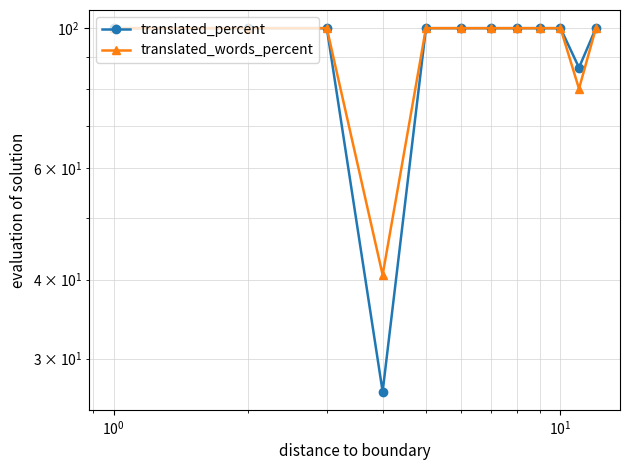

Is the value of translated_words_percent at $\mathdefault{10^{-1}}$ greater than the value of translated_percent at $\mathdefault{10^{-2}}$?

No